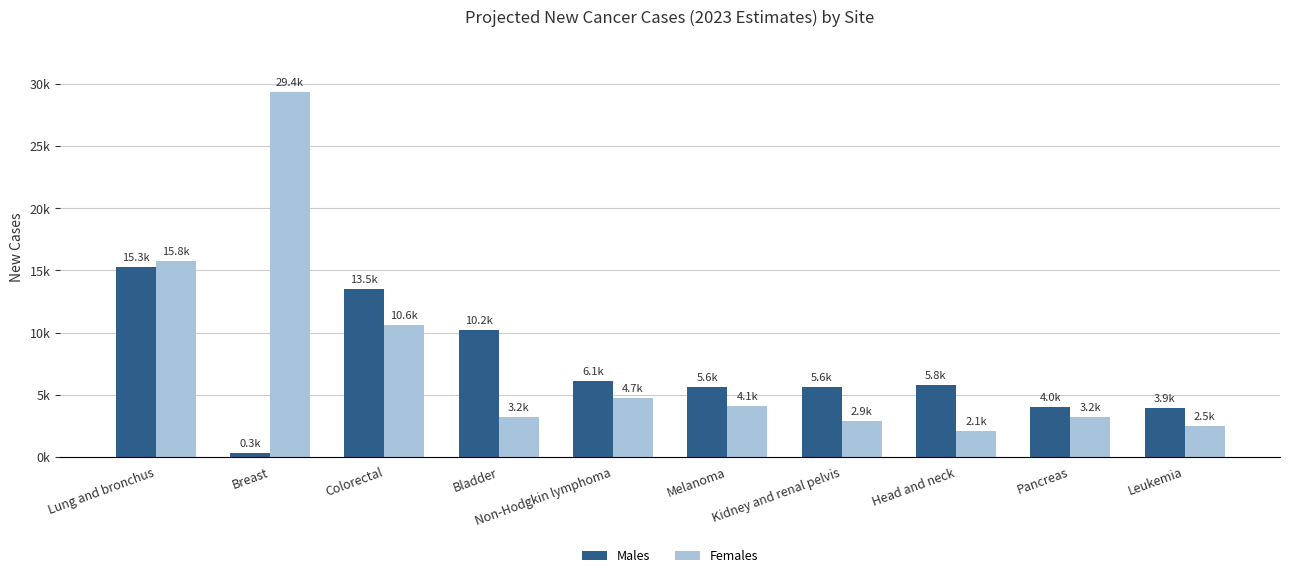

What is the difference between the highest and lowest values at Breast?

29140